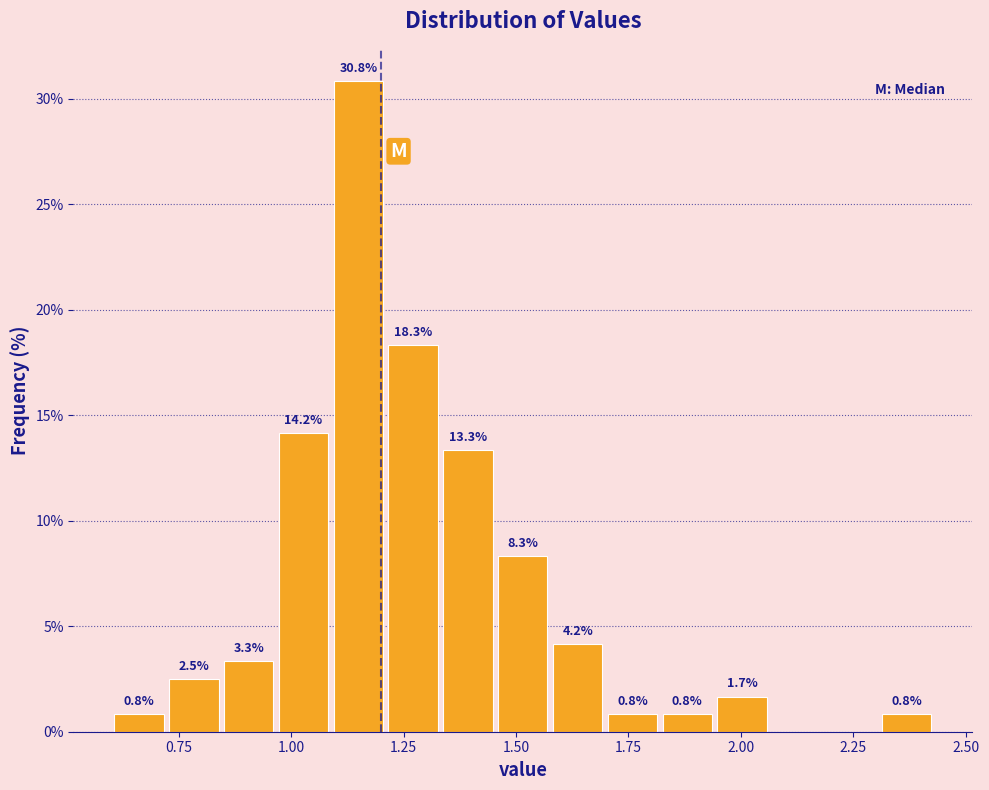

Read against the x-axis, roughly where is the centre of the tallest bar?

1.15